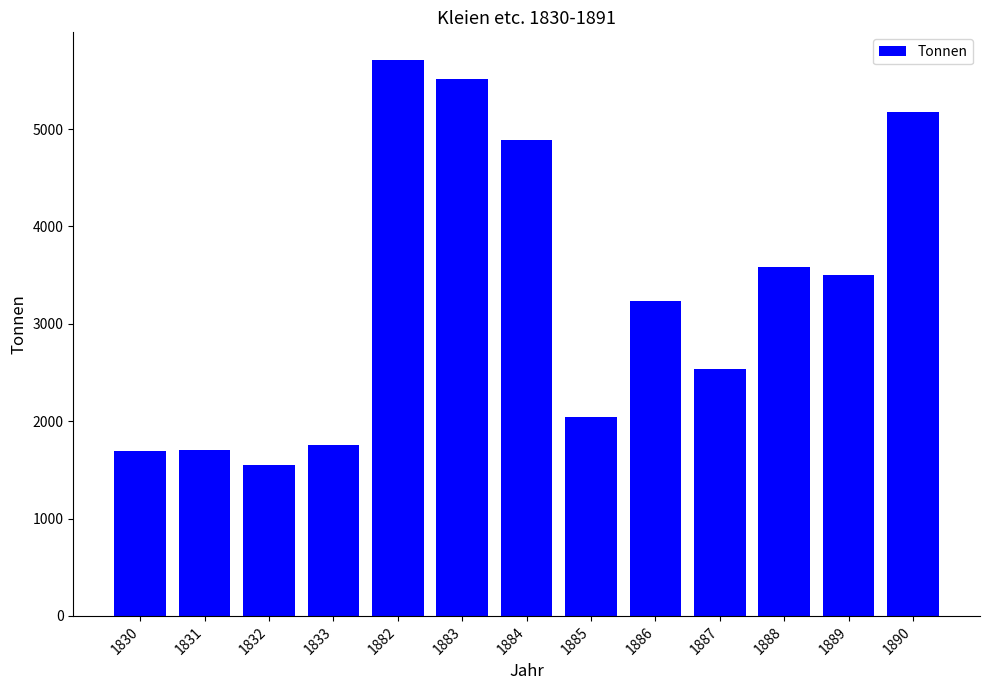

What is the value of the 8th bar from the left?

2041.7